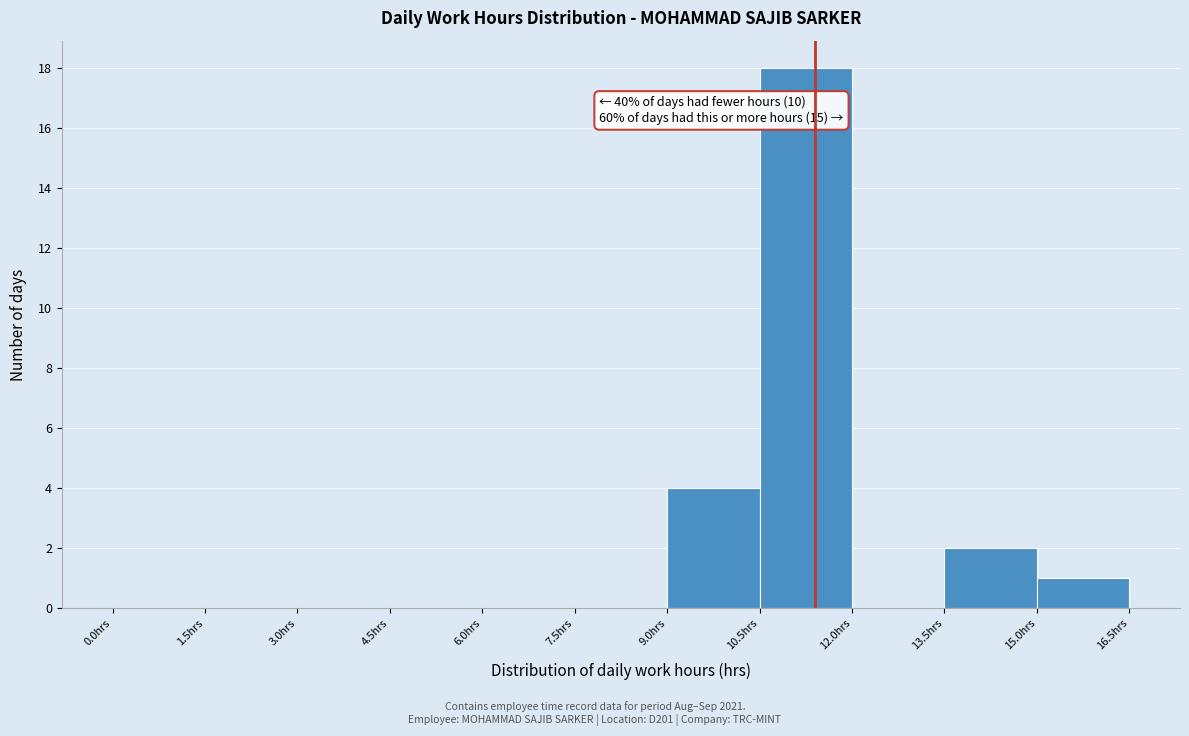

Which range on the x-axis has the tallest bar?

10.5 to 12.0